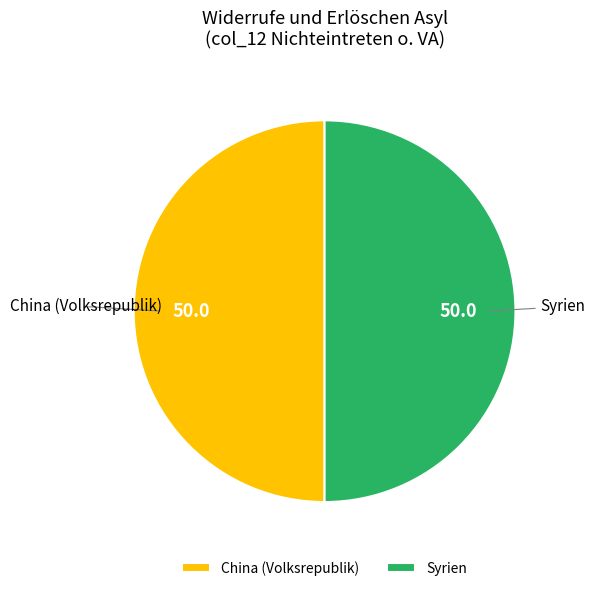

Count the number of slices in the pie.

2